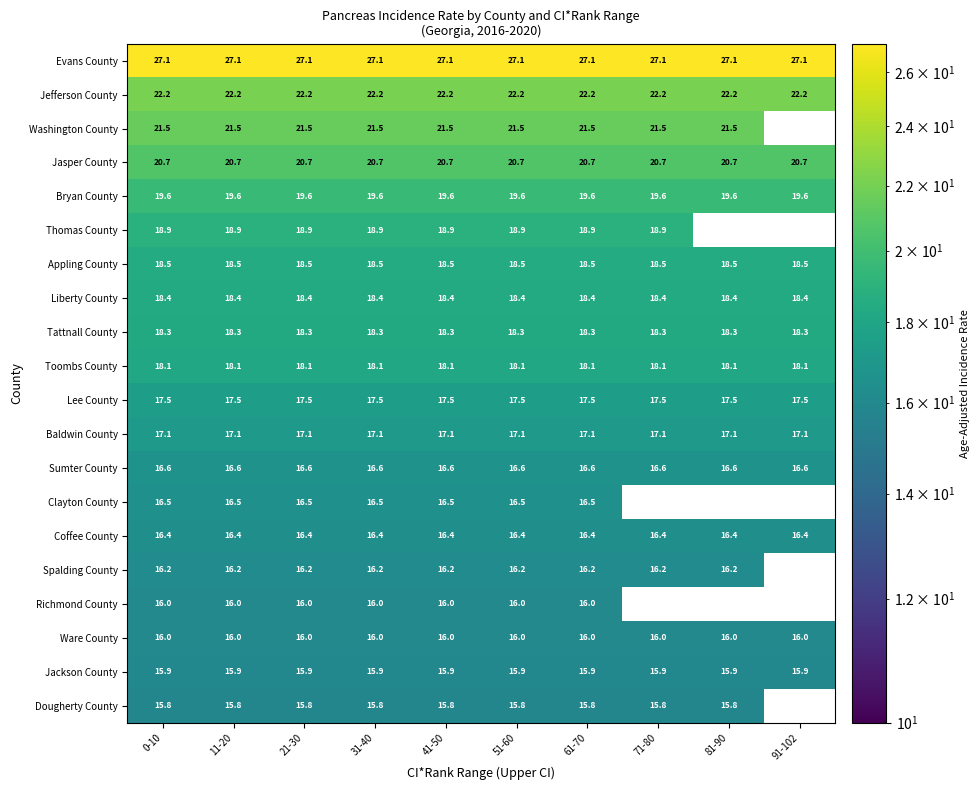

How many distinct data groups are displayed?

20